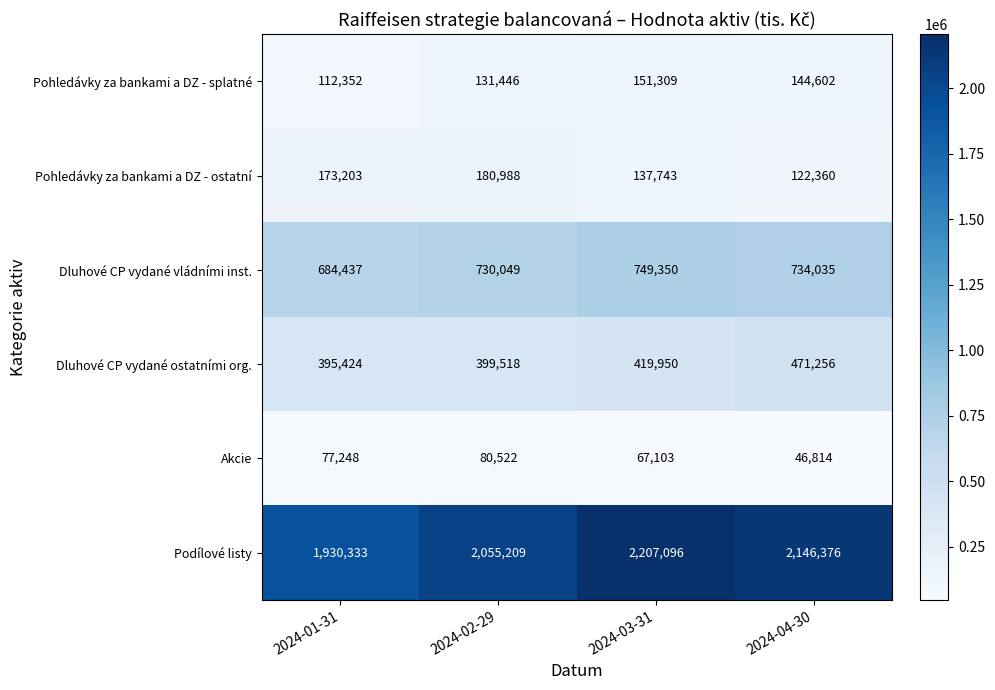

How many distinct data groups are displayed?

6